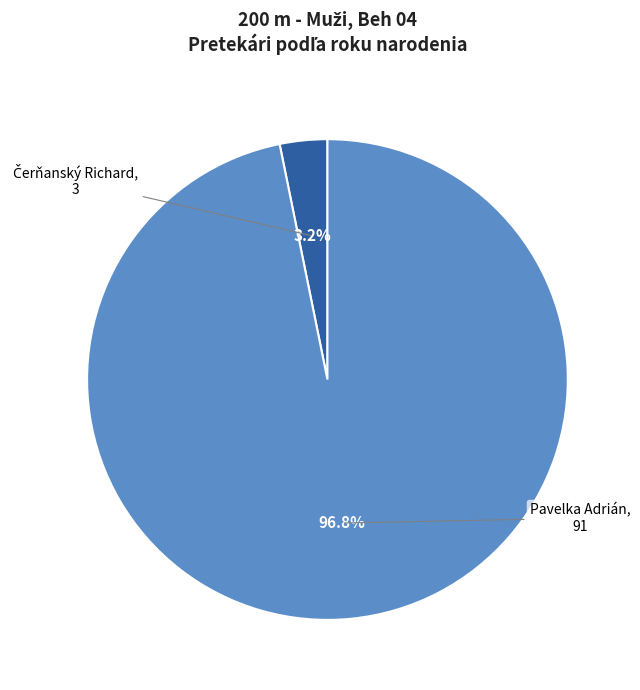

Is there any slice that represents more than half of the pie?

Yes